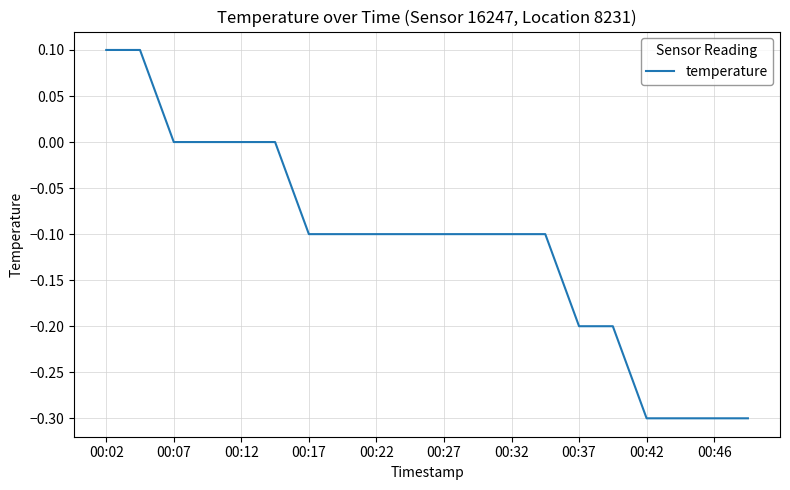

What is the smallest value displayed?

-0.3